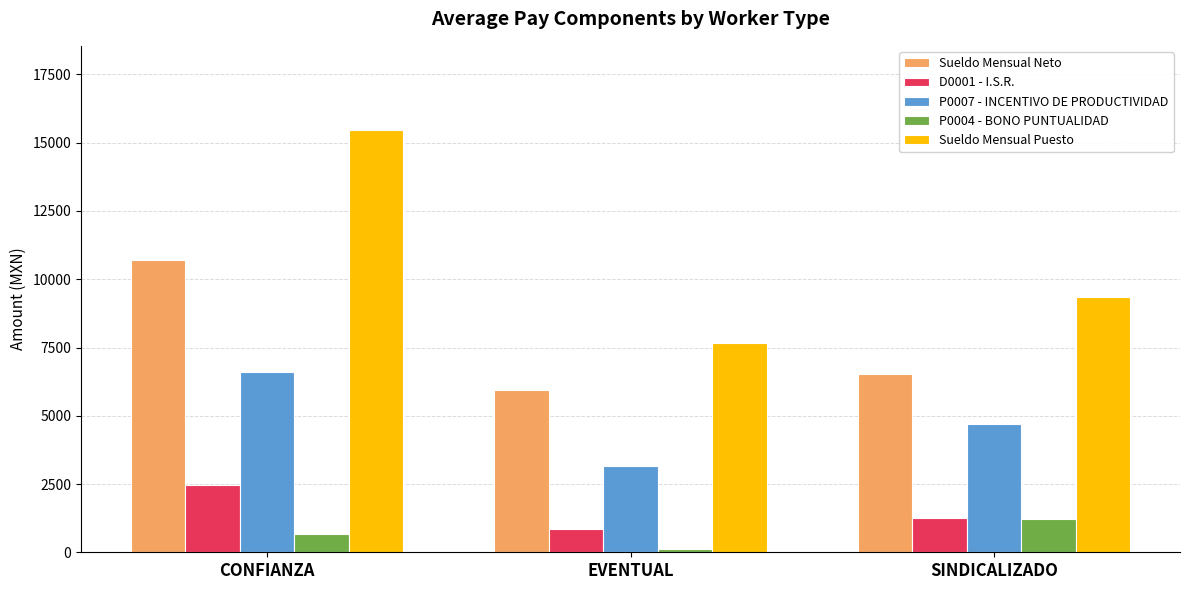

Between CONFIANZA and SINDICALIZADO, which series saw the biggest shift?

Sueldo Mensual Puesto